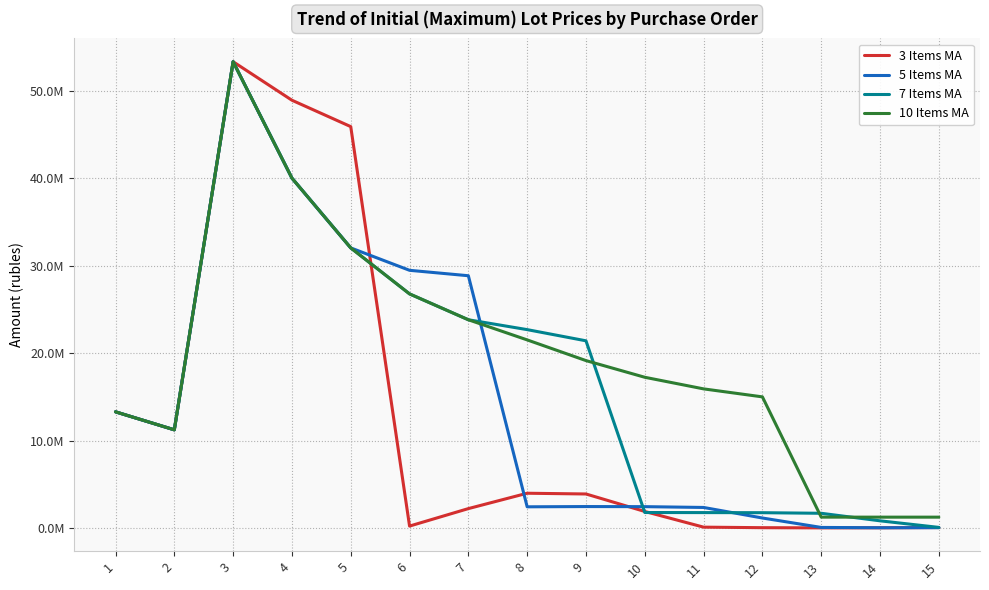

At which category does 7 Items MA reach its first local peak?

3